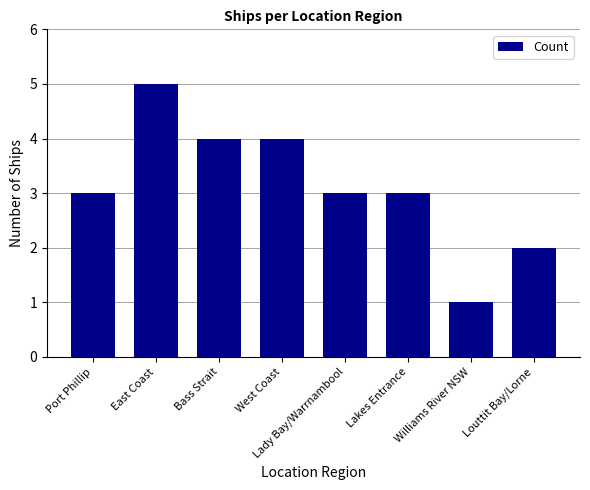

What is the change in value from Lakes Entrance to Williams River NSW?

-2